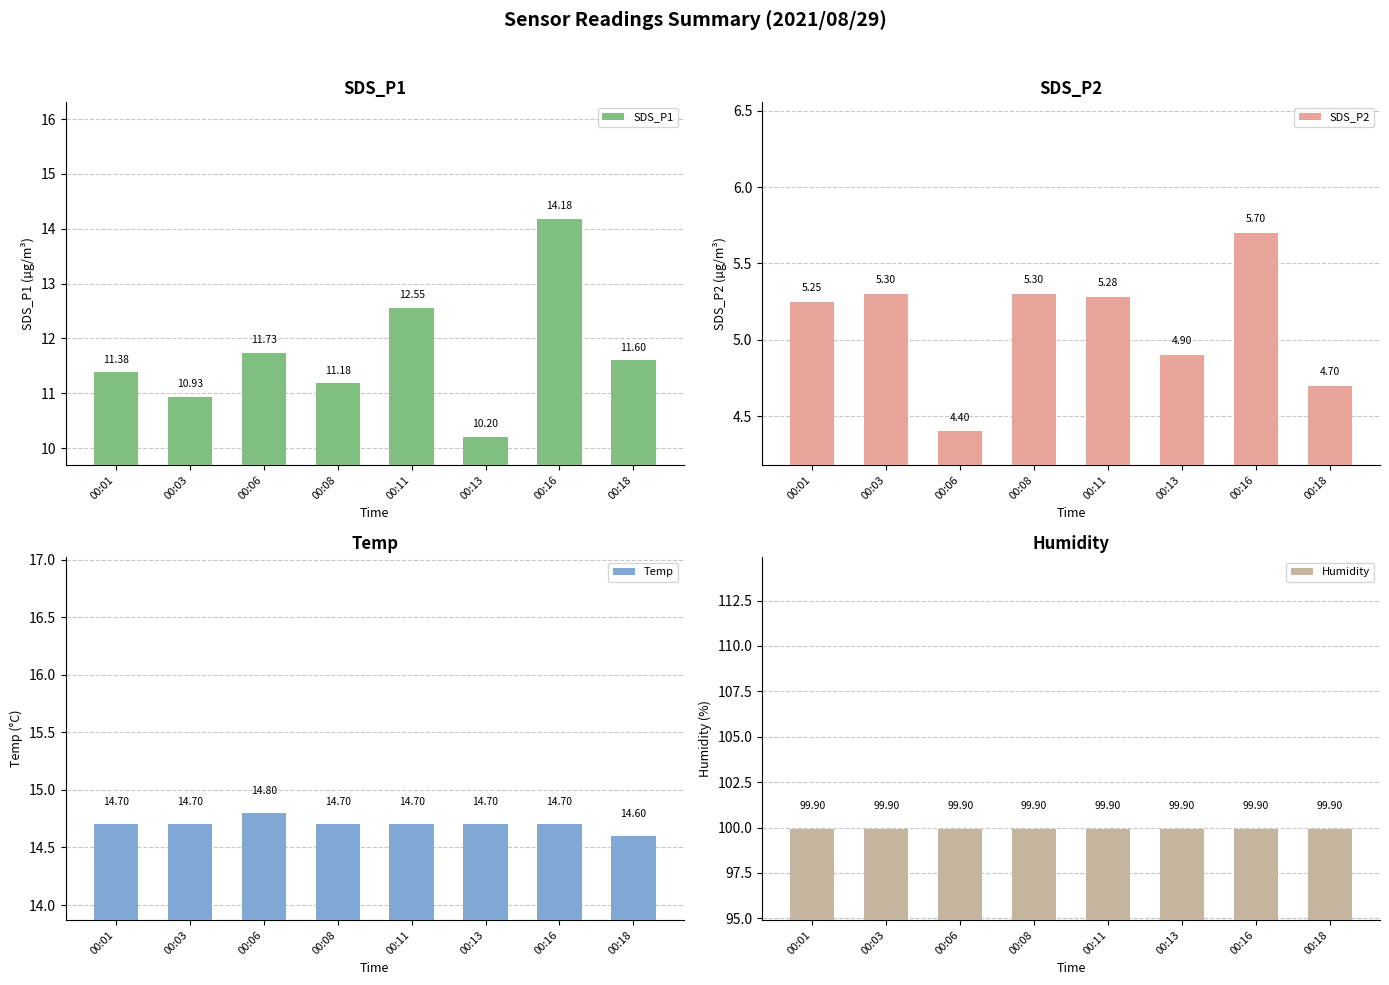

How many bars are there in total?

32